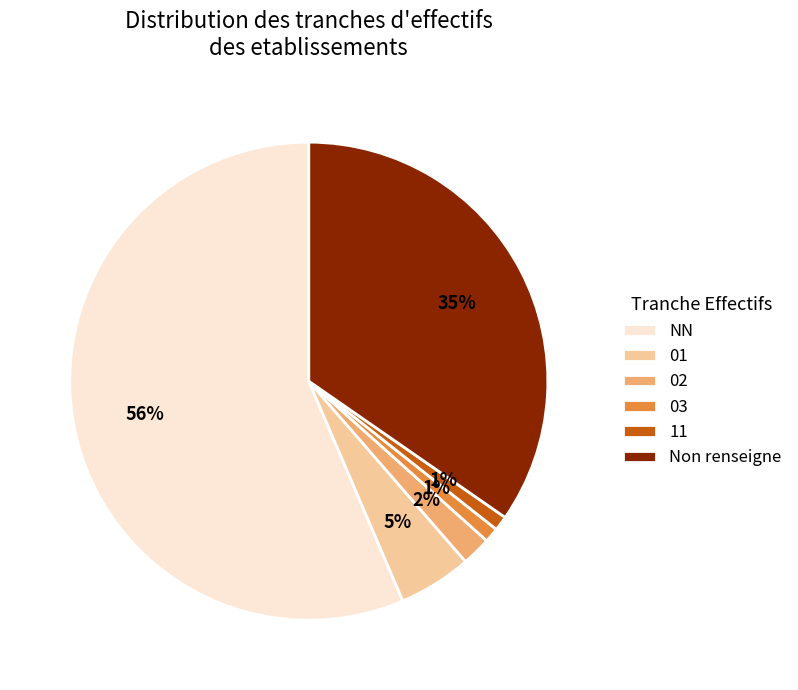

How many slices are in this pie chart?

6